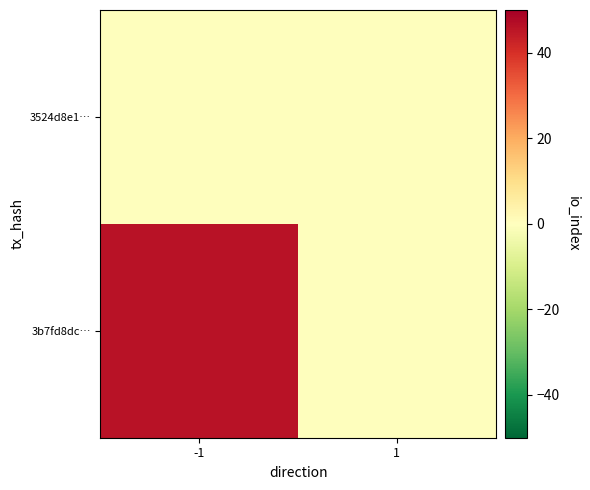

Which series has the largest total across all categories?

3b7fd8dc…